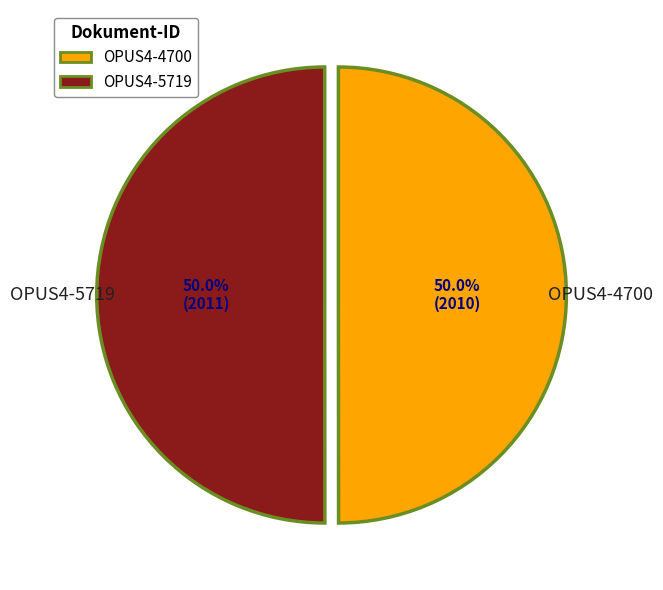

What is the total percentage of OPUS4-4700 and OPUS4-5719?

100.0%